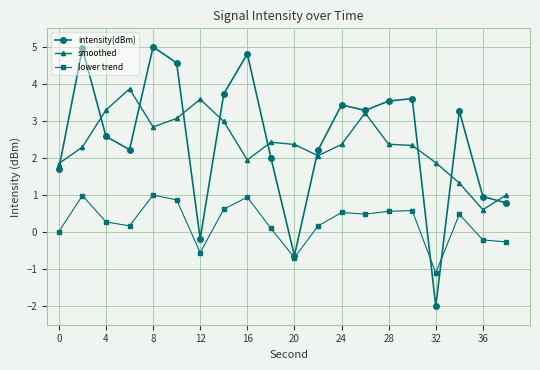

What is the lowest value of the lower trend series?

-1.1